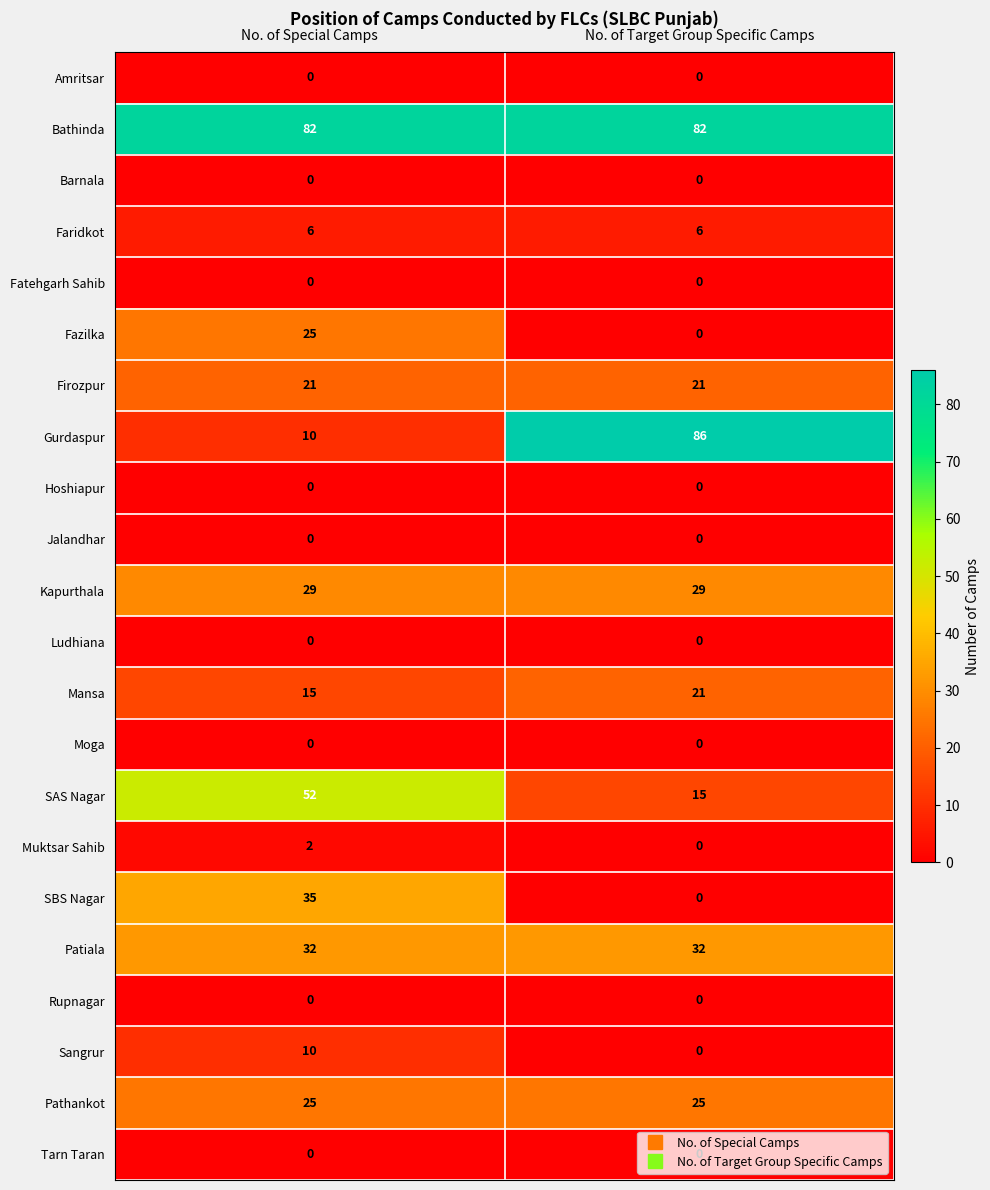

What is the lowest value of the Patiala series?

32